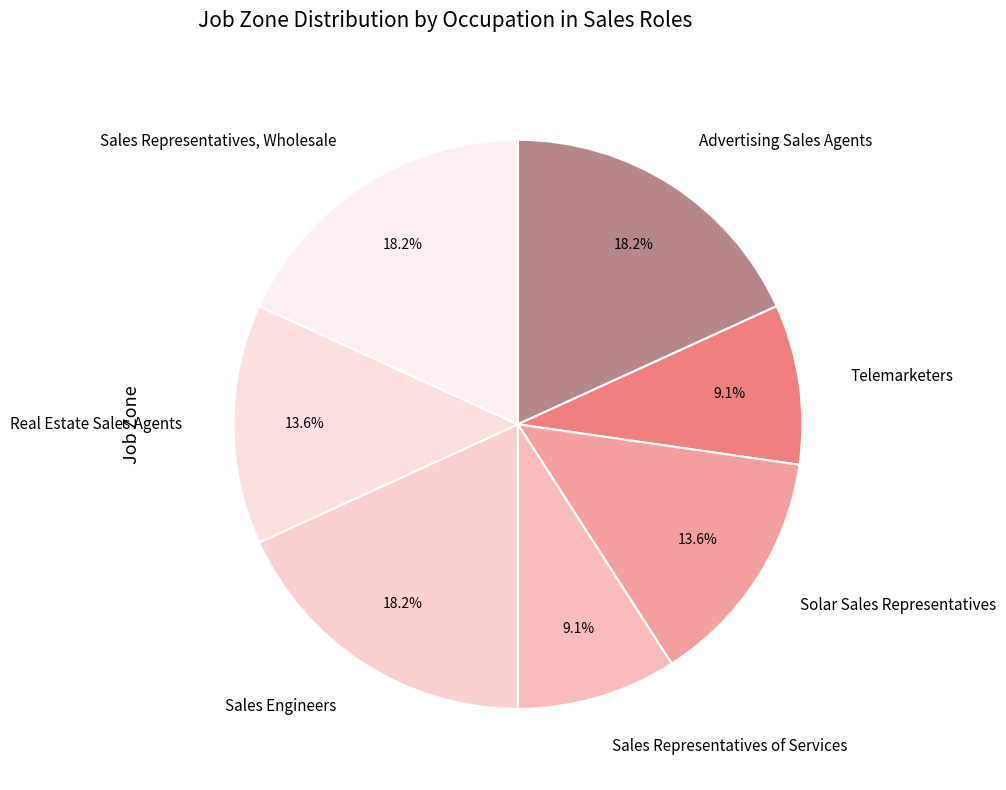

Combined, do Solar Sales Representatives and Sales Representatives of Services account for over 50%?

No